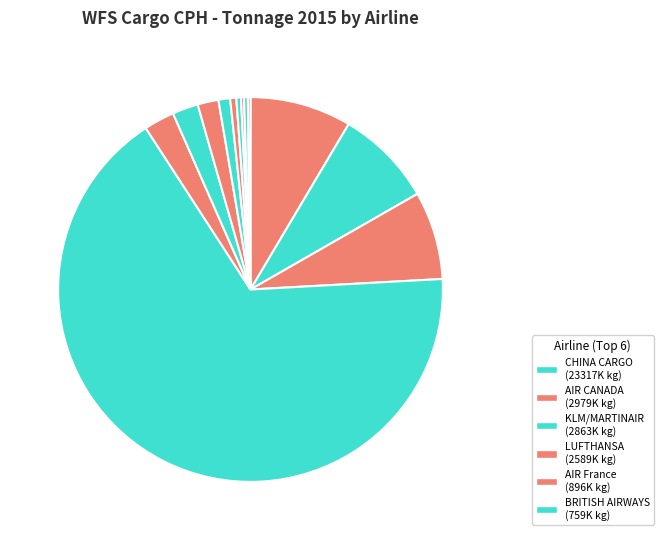

Rank the categories by value from highest to lowest.

CHINA CARGO, AIR CANADA, KLM/MARTINAIR, LUFTHANSA, AIR France, BRITISH AIRWAYS, ICELANDAIR, TAP, BRUSSELS AIRLINES, IBERIA, AMERICAN AIRLINES, CZECH AIRLINES, DELTA AIRLINES